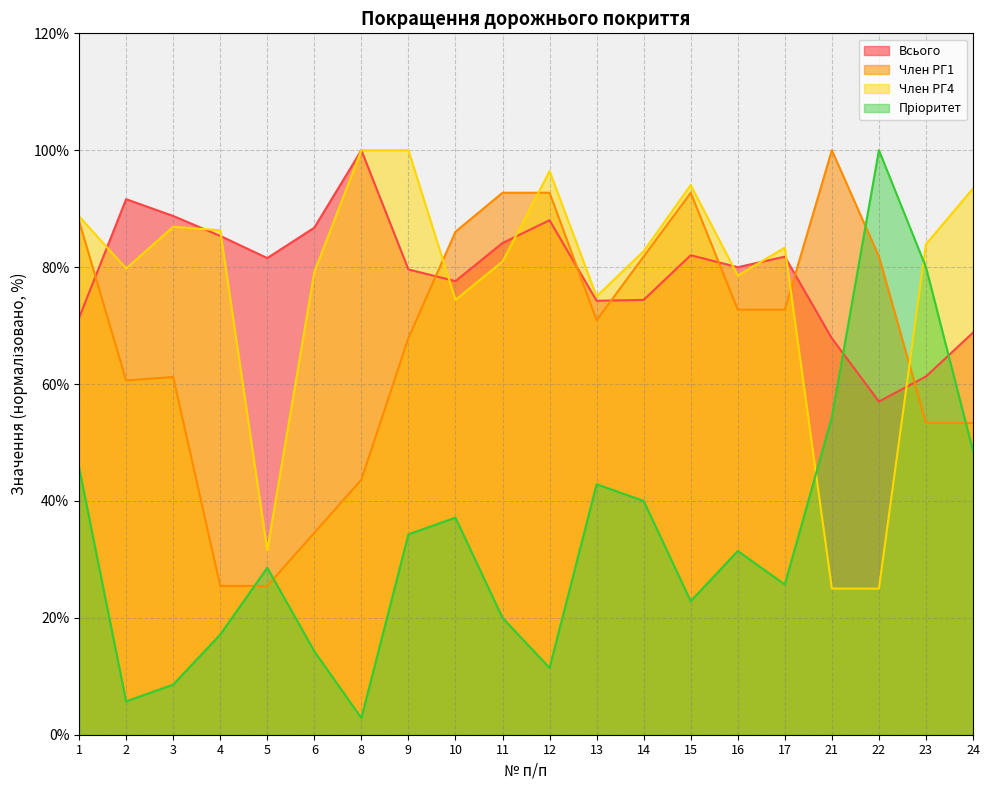

What is the difference between the maximum and minimum values in the Член РГ4 series?

75.0